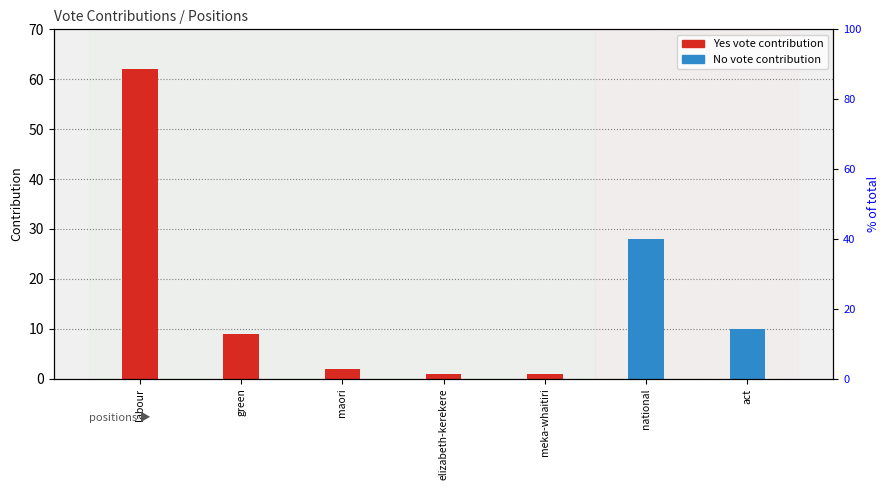

What is the average value of the Yes vote contribution series?

11